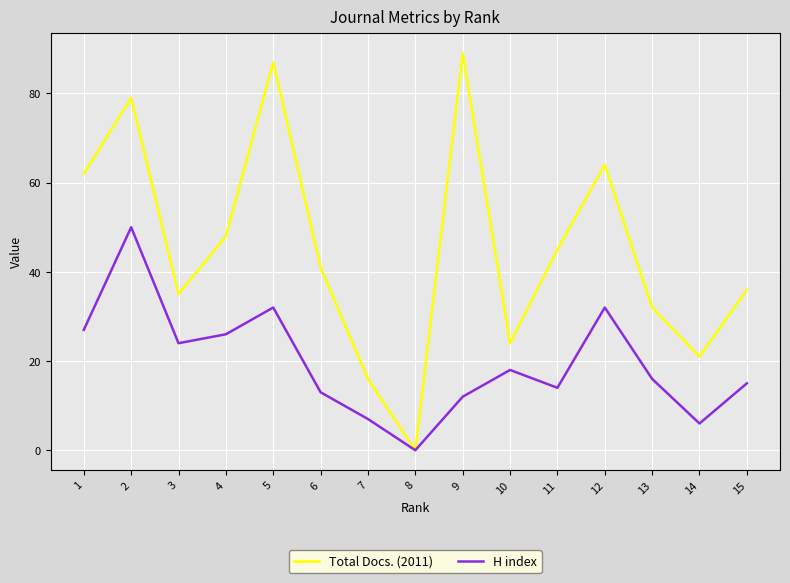

Reading left to right, extract all data points from this chart.

Total Docs. (2011): 62	79	35	48	87	41	16	0	89	24	45	64	32	21	36
H index: 27	50	24	26	32	13	7	0	12	18	14	32	16	6	15